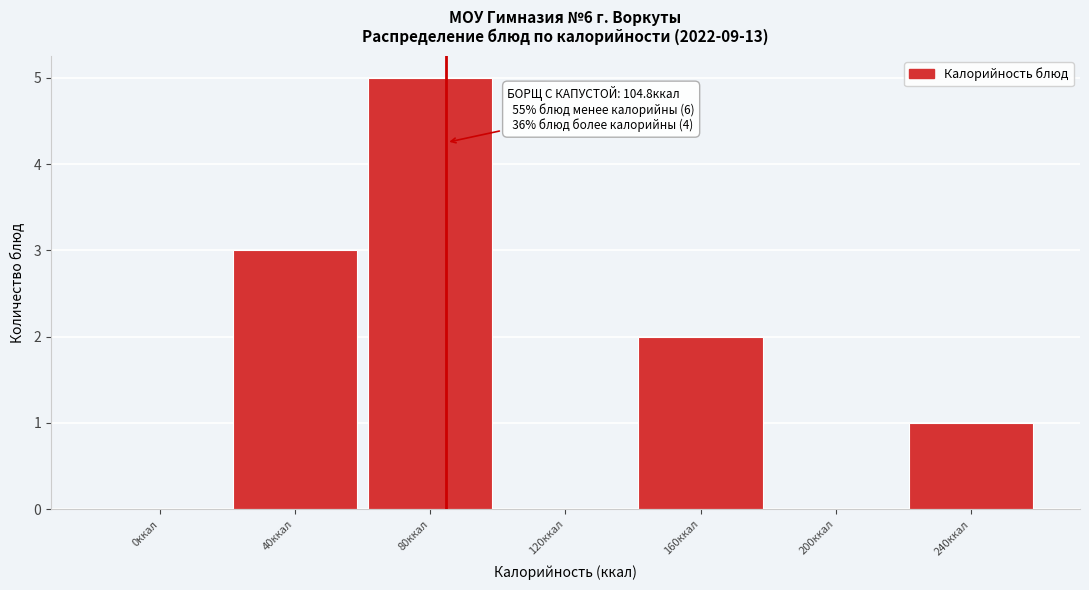

Reading right to left, what are all the values shown in this chart?

240ккал=1	200ккал=0	160ккал=2	120ккал=0	80ккал=5	40ккал=3	0ккал=0